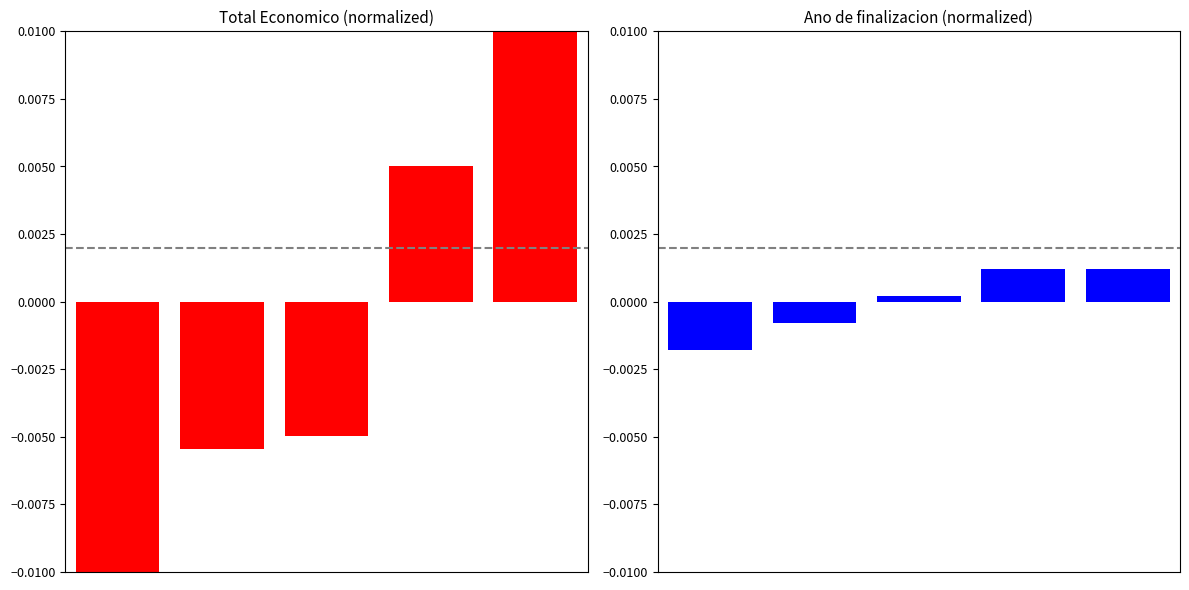

Rank the series at 1 from highest to lowest value.

Ano de finalizacion, Total economico